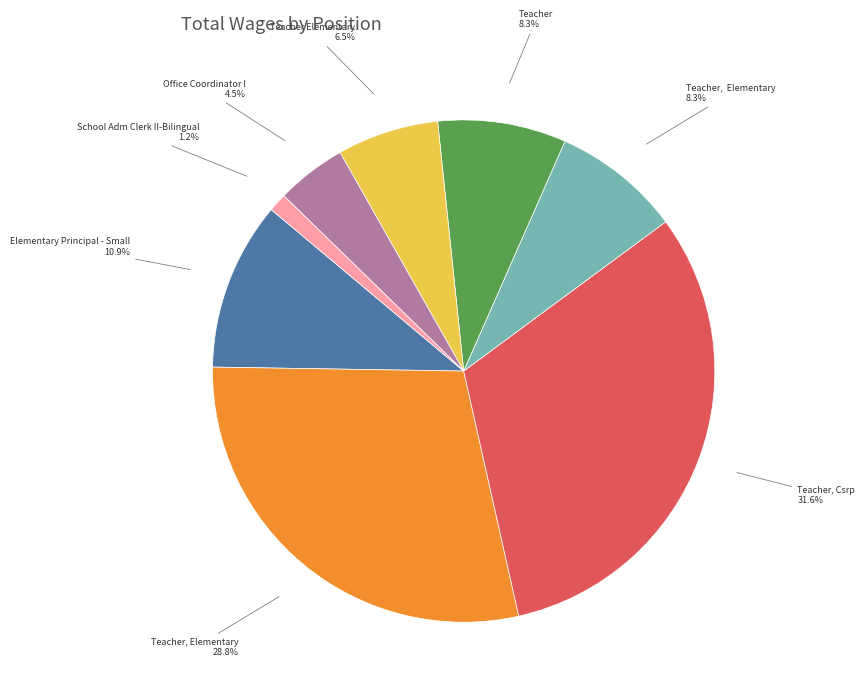

Does any single category account for the majority?

No